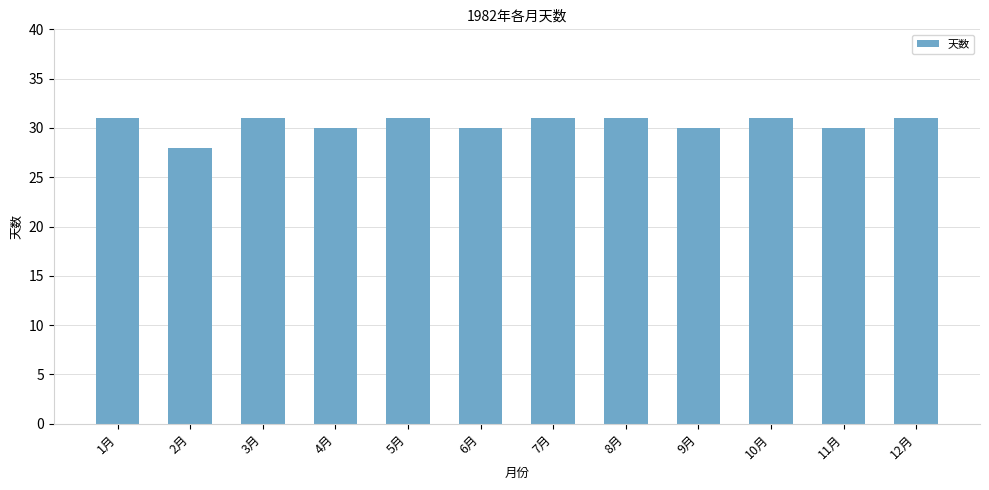

What is the average value?

30